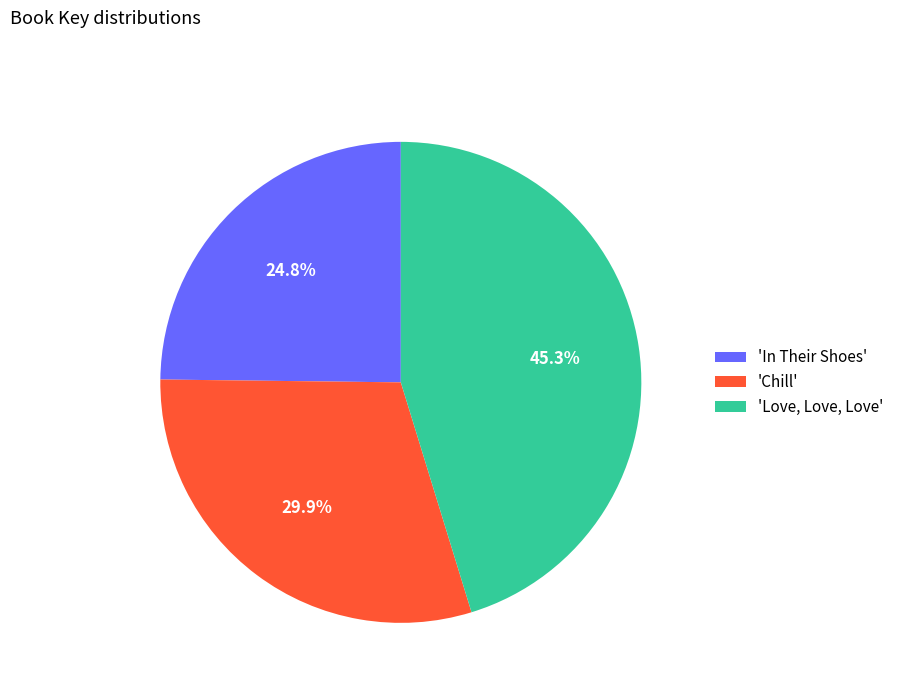

How much of the chart is everything except 'In Their Shoes'?

75.2%